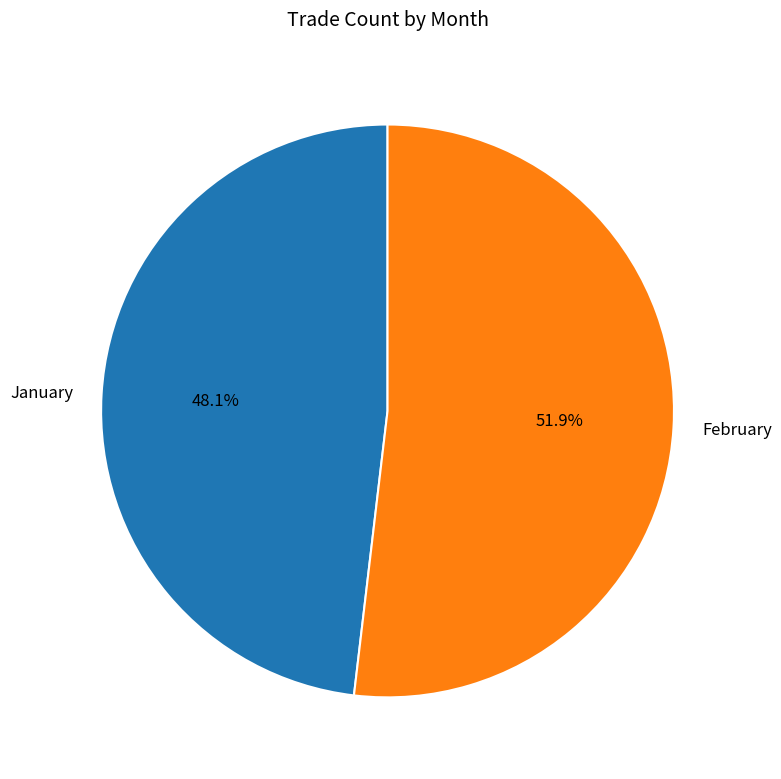

Which category has the biggest portion of the pie?

February